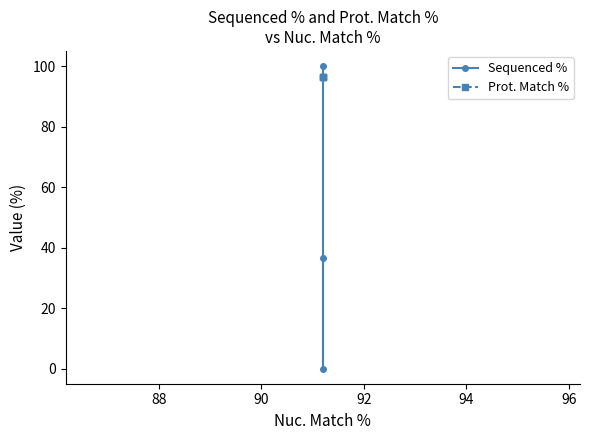

What is the average value of the Prot. Match % series?

96.5